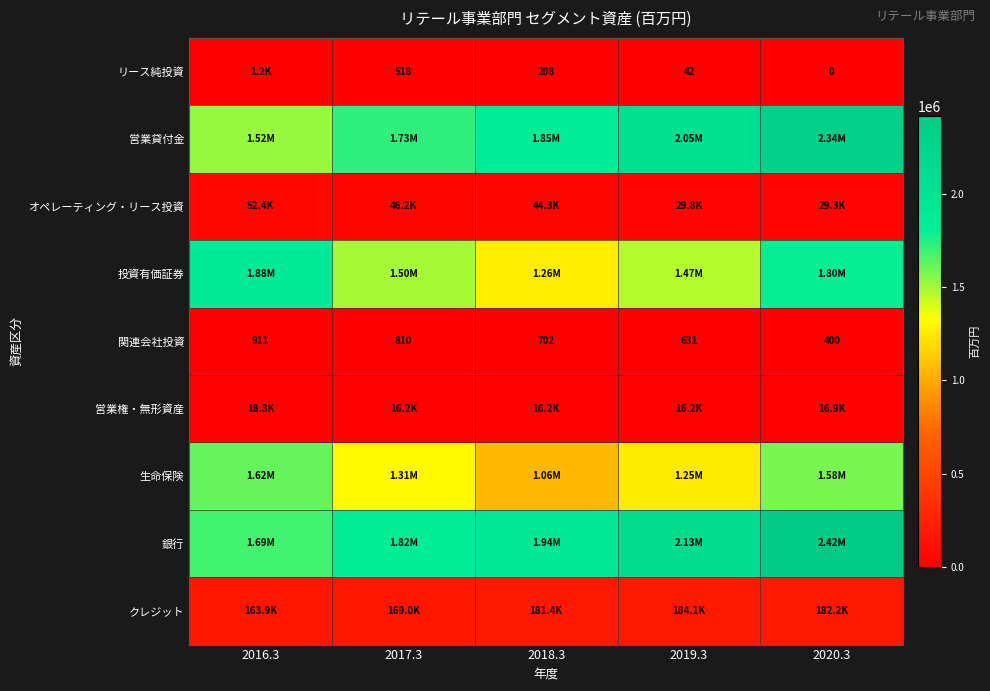

What is the spread (max minus min) of values at 2019.3?

2132643